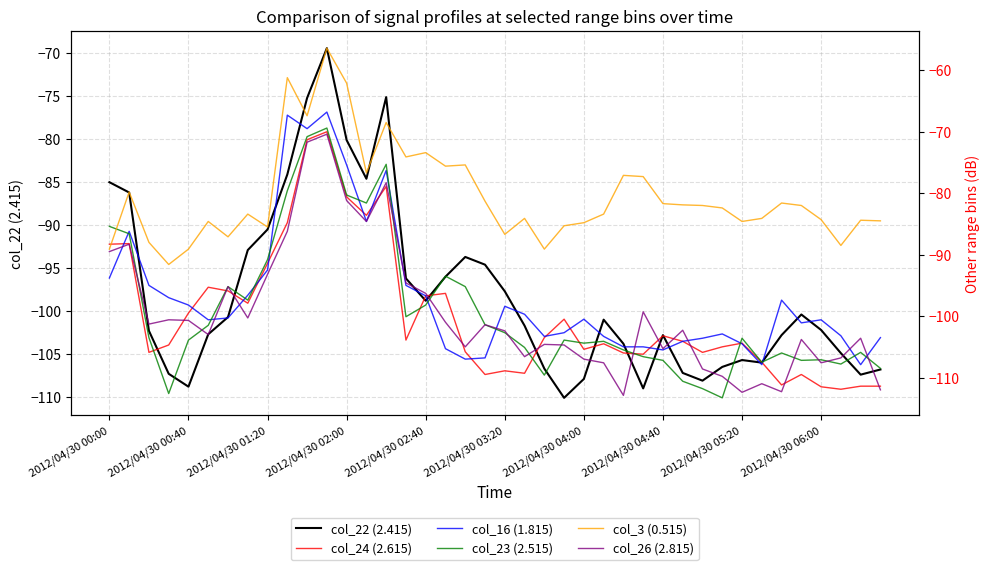

The value of col_22 (2.415) at 2012/04/30 00:40 is -108.8. True or false?

True